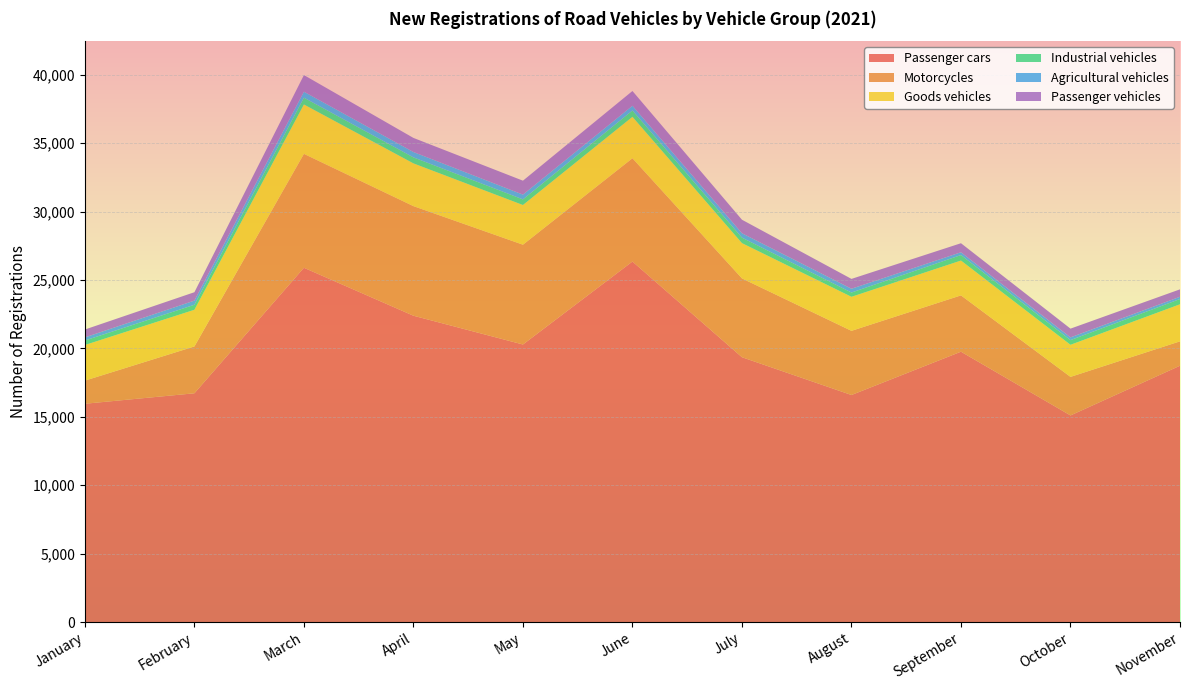

Reading left to right, what are all the values shown in this chart?

Passenger cars: January=15952	February=16717	March=25889	April=22385	May=20282	June=26344	July=19352	August=16591	September=19756	October=15098	November=18730
Motorcycles: January=1689	February=3423	March=8324	April=8009	May=7293	June=7548	July=5761	August=4689	September=4115	October=2817	November=1783
Goods vehicles: January=2604	February=2679	March=3610	April=3124	May=2901	June=3029	July=2578	August=2487	September=2547	October=2345	November=2708
Industrial vehicles: January=328	February=366	March=498	April=439	May=412	June=463	July=400	August=312	September=401	October=343	November=385
Agricultural vehicles: January=227	February=305	March=435	April=391	May=347	June=345	July=322	August=278	September=204	October=198	November=164
Passenger vehicles: January=577	February=613	March=1216	April=1031	May=1019	June=1079	July=987	August=719	September=660	October=640	November=543